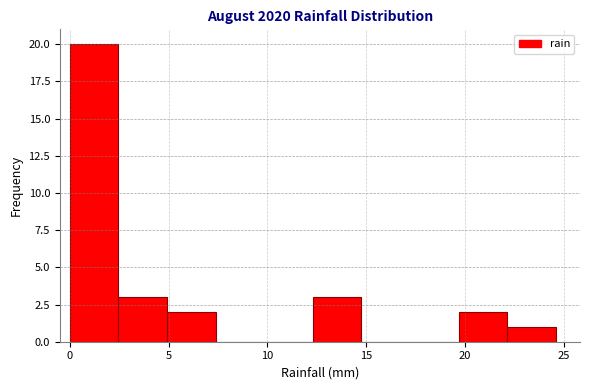

Reading left to right, transcribe this chart: for each bar, give the range it covers on the x-axis and its height. Neither the bar edges nor the heights are printed on the chart, so give them approximately, as read against the axes.

0.0 to 2.5: 20
2.5 to 5.0: 3
5.0 to 7.5: 2
7.5 to 10.0: 0
10.0 to 12.5: 0
12.5 to 15.0: 3
15.0 to 17.0: 0
17.0 to 19.5: 0
19.5 to 22.0: 2
22.0 to 24.5: 1